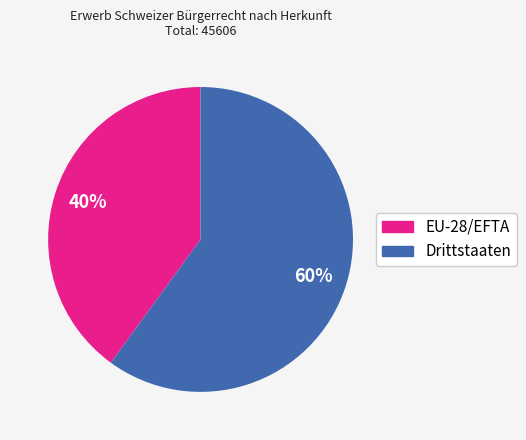

To the nearest percent, what percentage of the pie is EU-28/EFTA?

40%